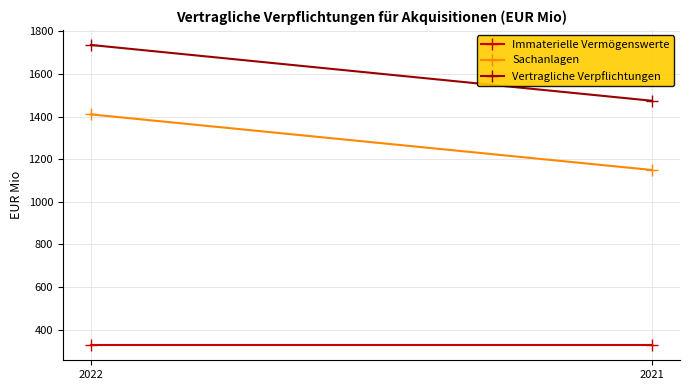

What is the difference between the highest and lowest values at 2021?

1148